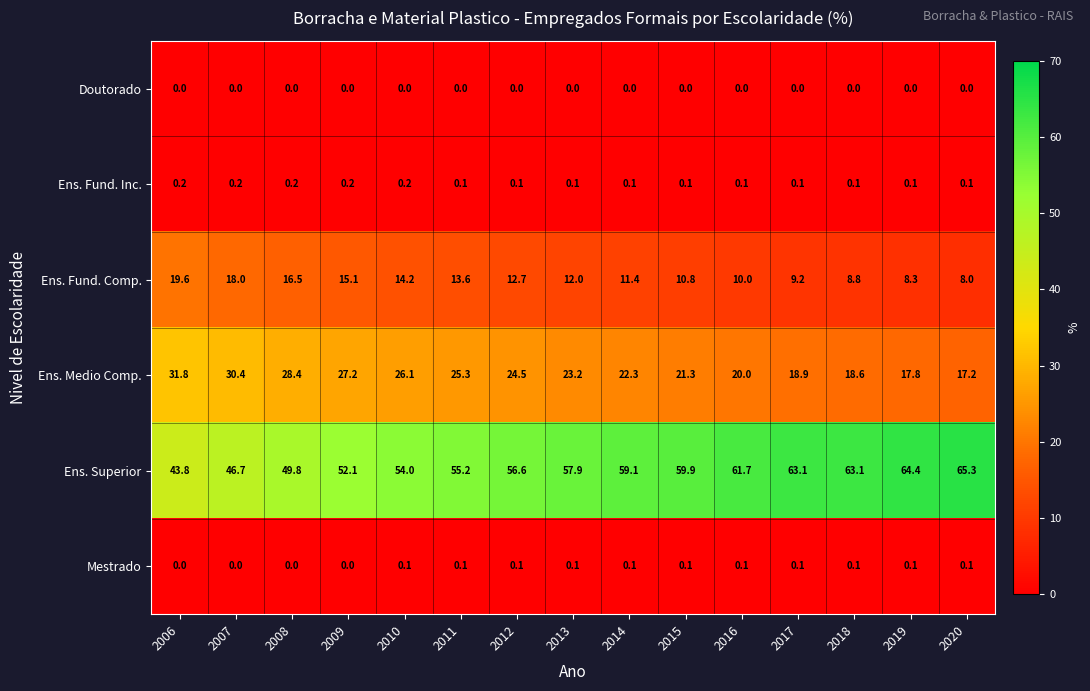

Between 2009 and 2011, which series saw the biggest shift?

Ens. Superior